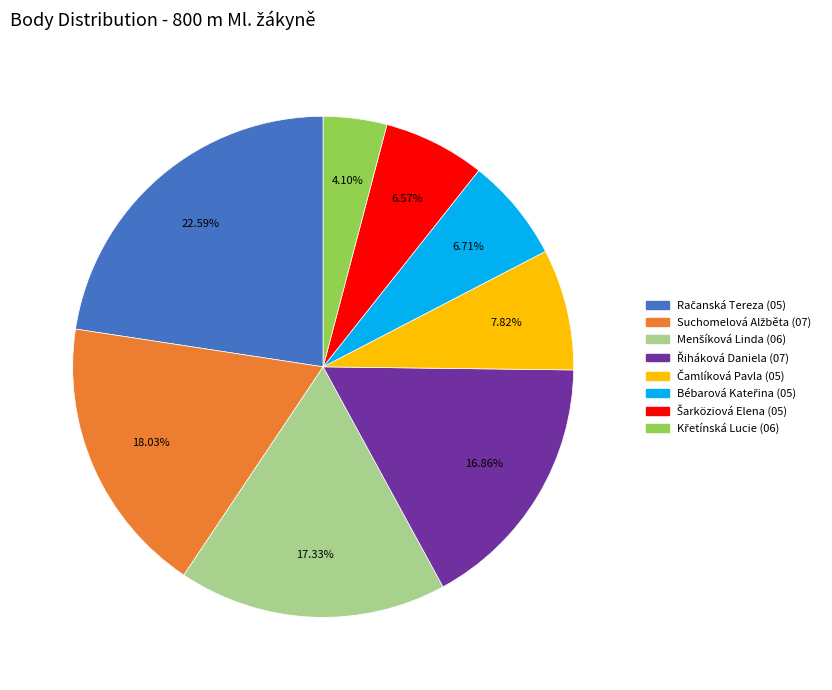

Is there a majority slice in this chart?

No